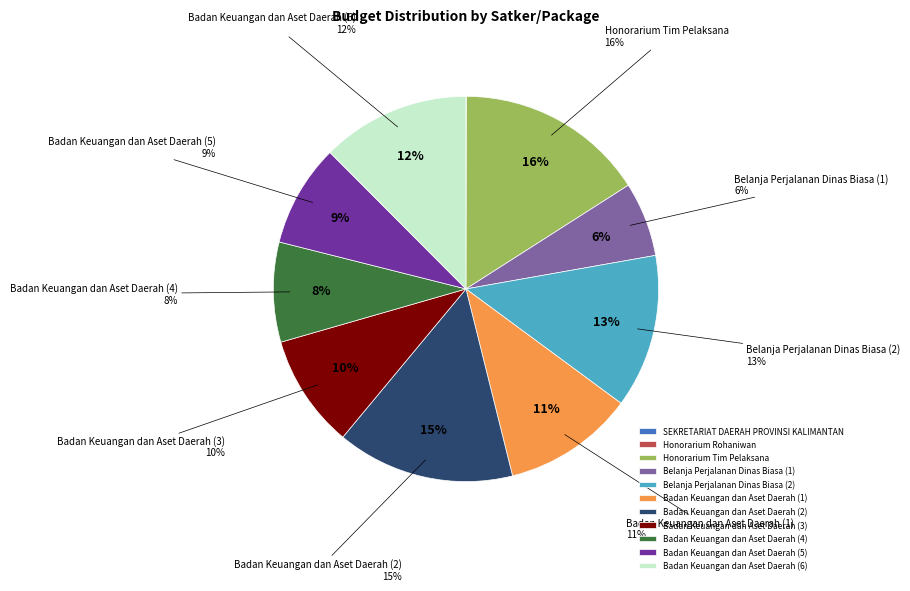

Which has a higher value, SEKRETARIAT DAERAH PROVINSI KALIMANTAN or Badan Keuangan dan Aset Daerah (3)?

Badan Keuangan dan Aset Daerah (3)